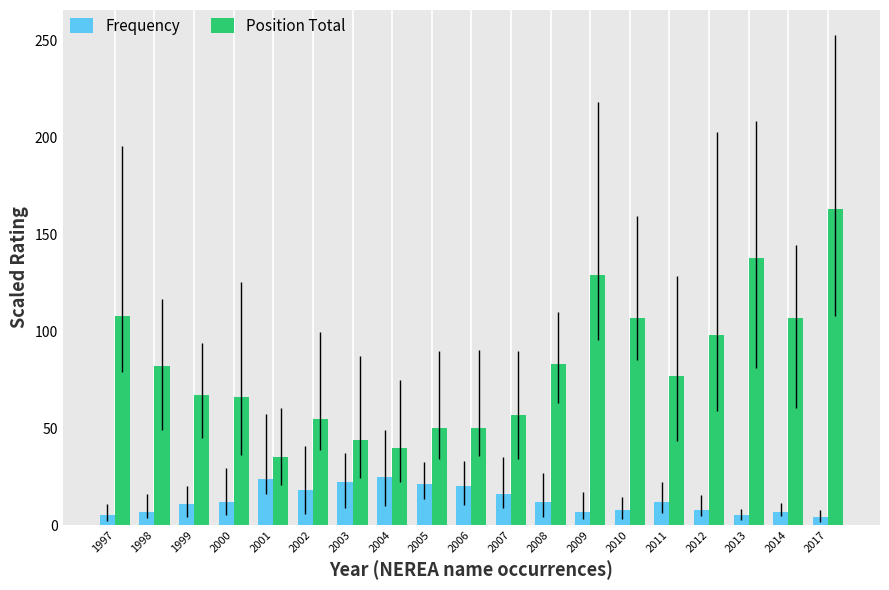

At which label does Position Total first exceed 77?

1997